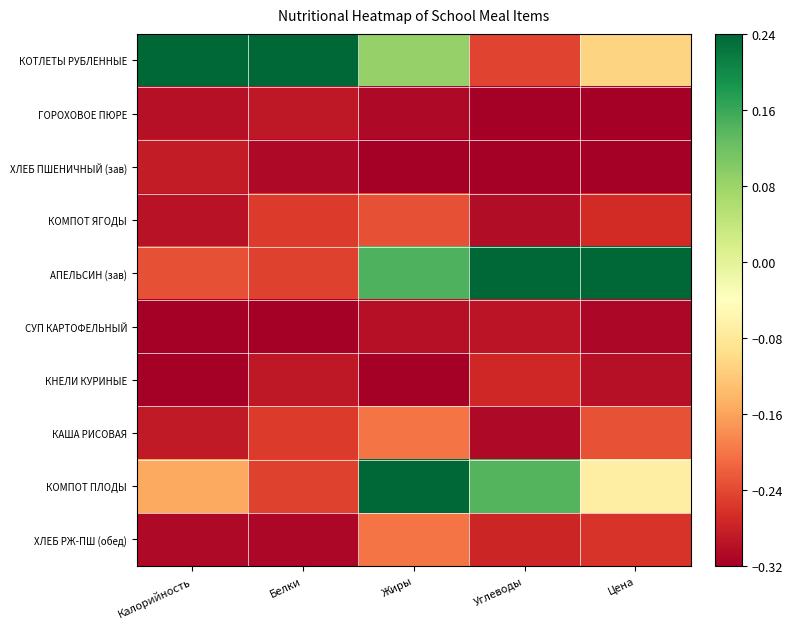

At how many categories does at least one series exceed 0?

5